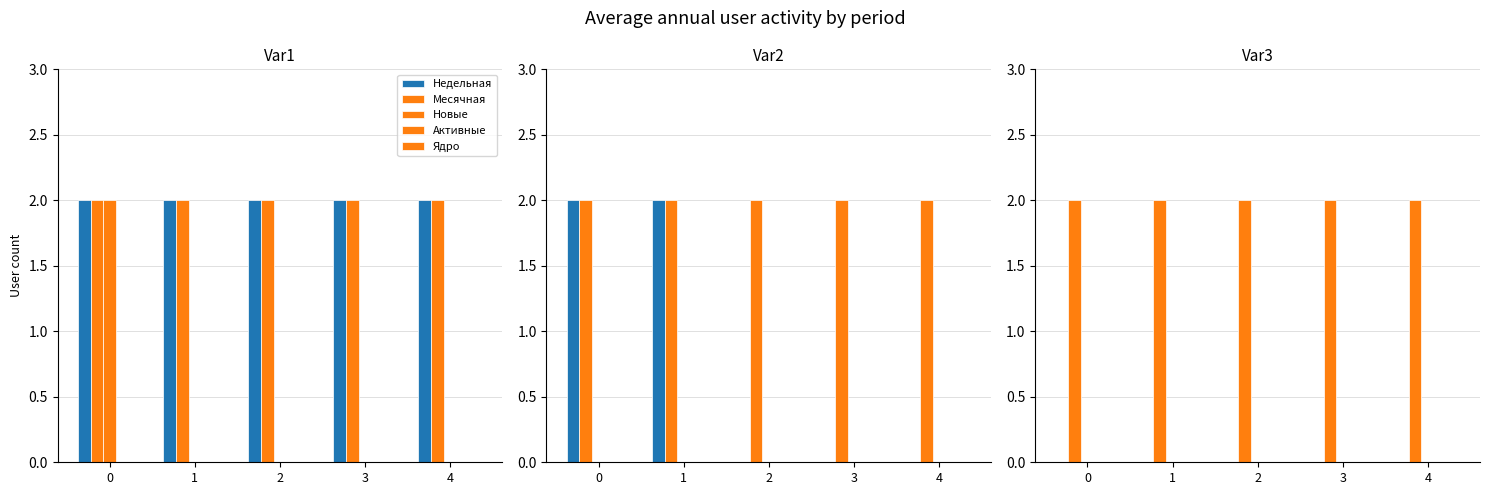

List the labels in order of Недельная value, smallest first.

0, 1, 2, 3, 4